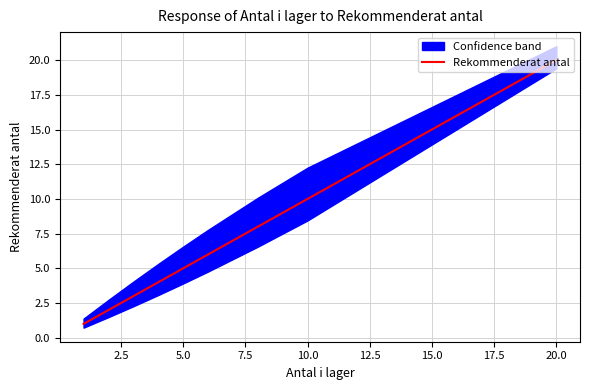

At which label does Rekommenderat antal reach its peak?

20.0